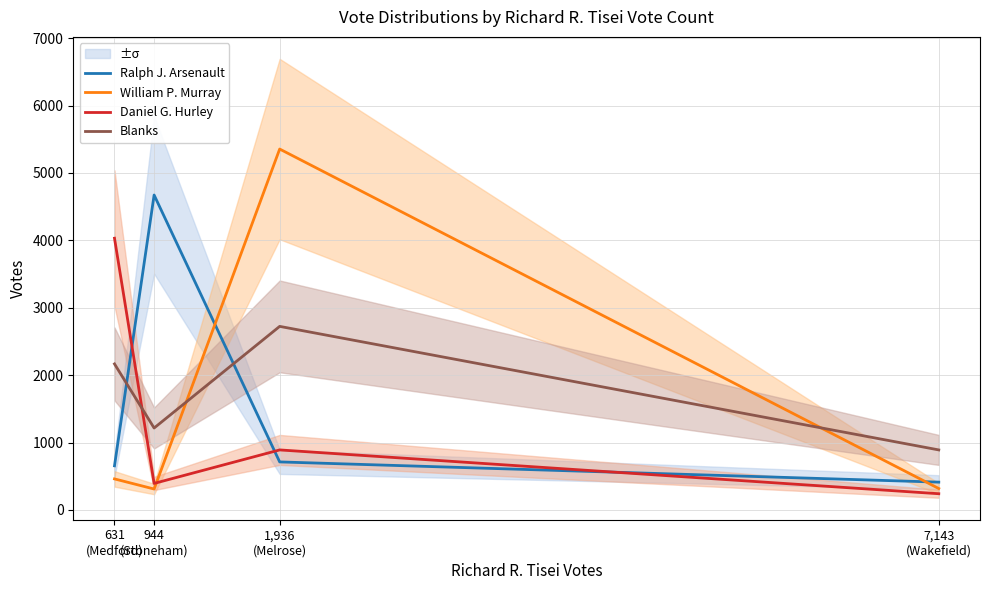

What are all the series names shown in the legend?

Ralph J. Arsenault, William P. Murray, Daniel G. Hurley, Blanks